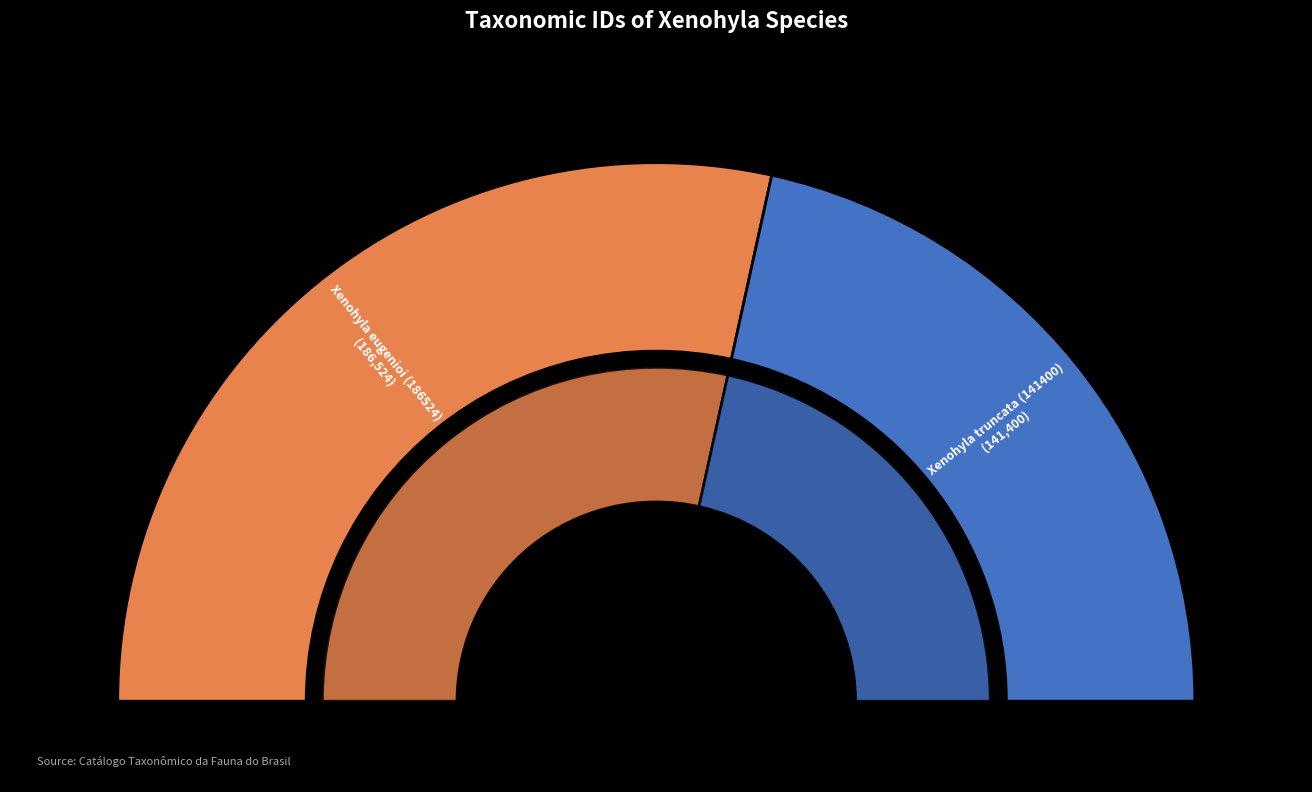

How many segments does this pie chart have?

2